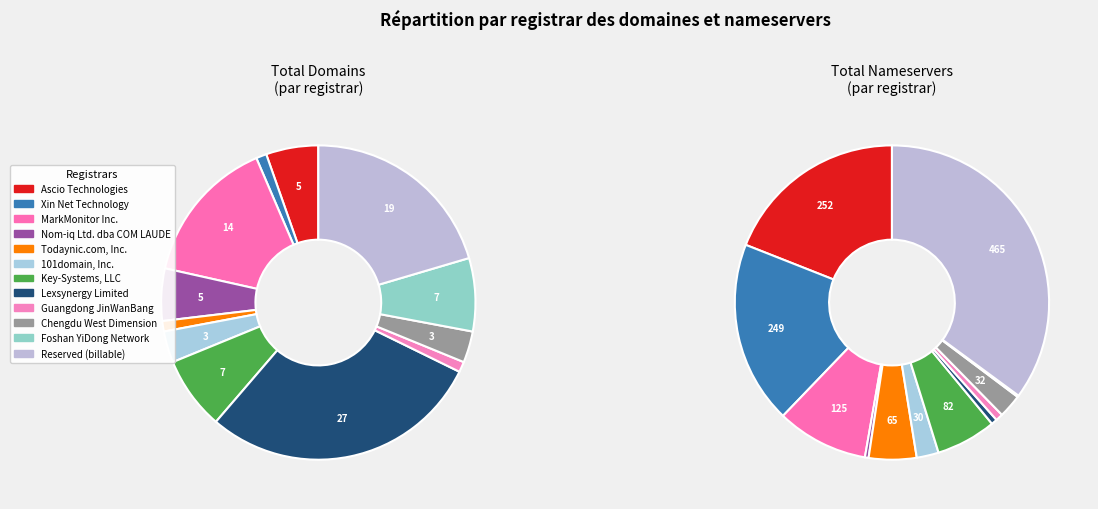

Does total_nameservers represent more than half of the total?

No